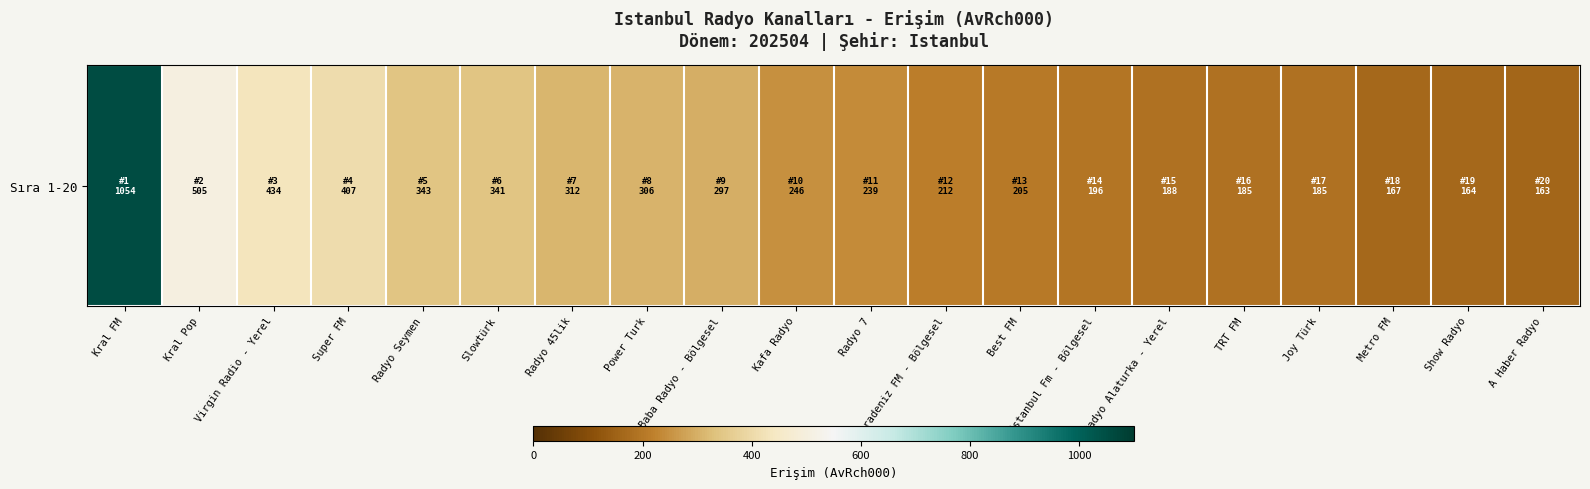

The value at Istanbul Fm - Bölgesel is 45.9. True or false?

False